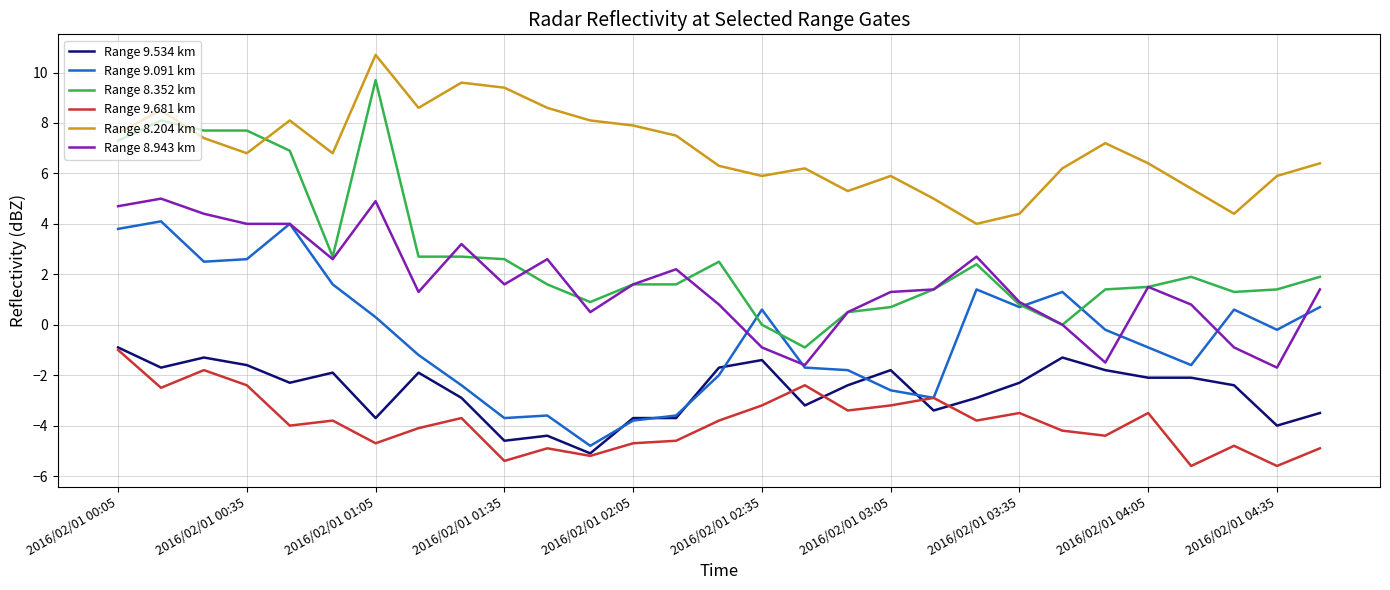

What are all the series names shown in the legend?

Range 9.534 km, Range 9.091 km, Range 8.352 km, Range 9.681 km, Range 8.204 km, Range 8.943 km